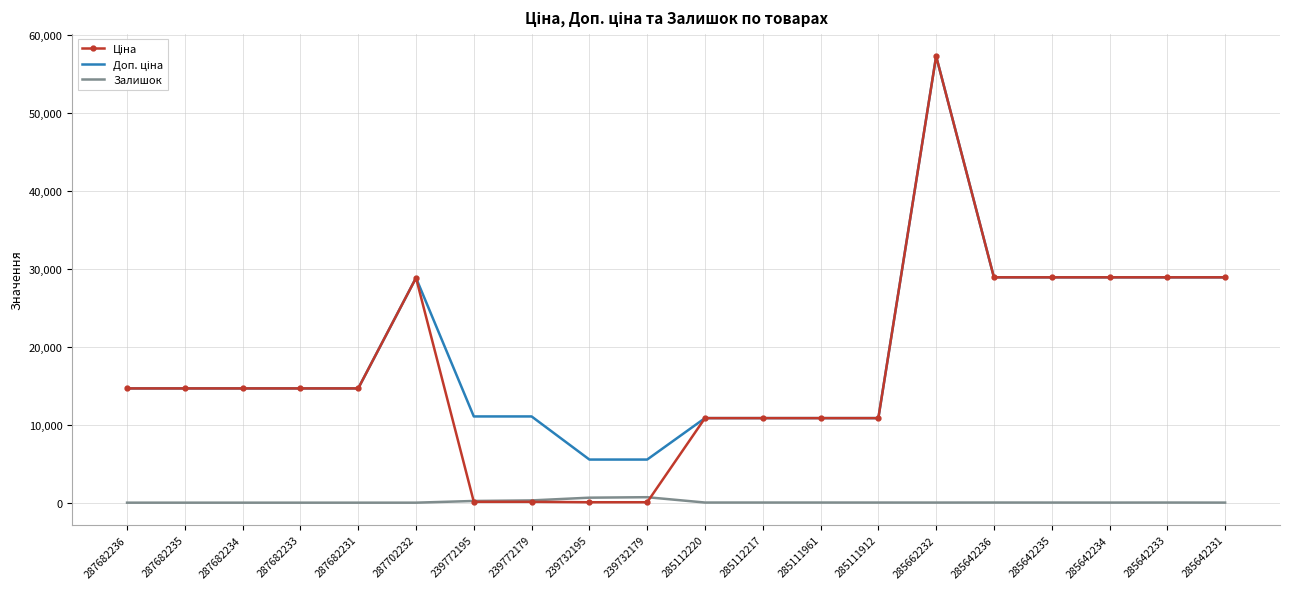

At which category is the sum across all series the highest?

285662232